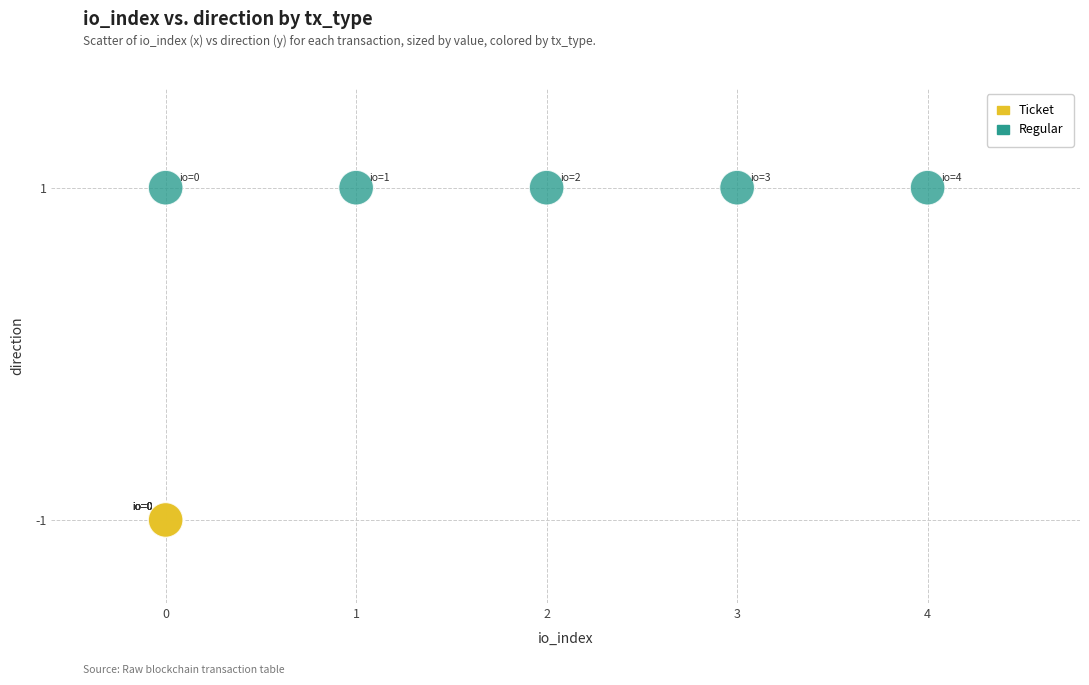

Which series contains the highest Y value?

Regular